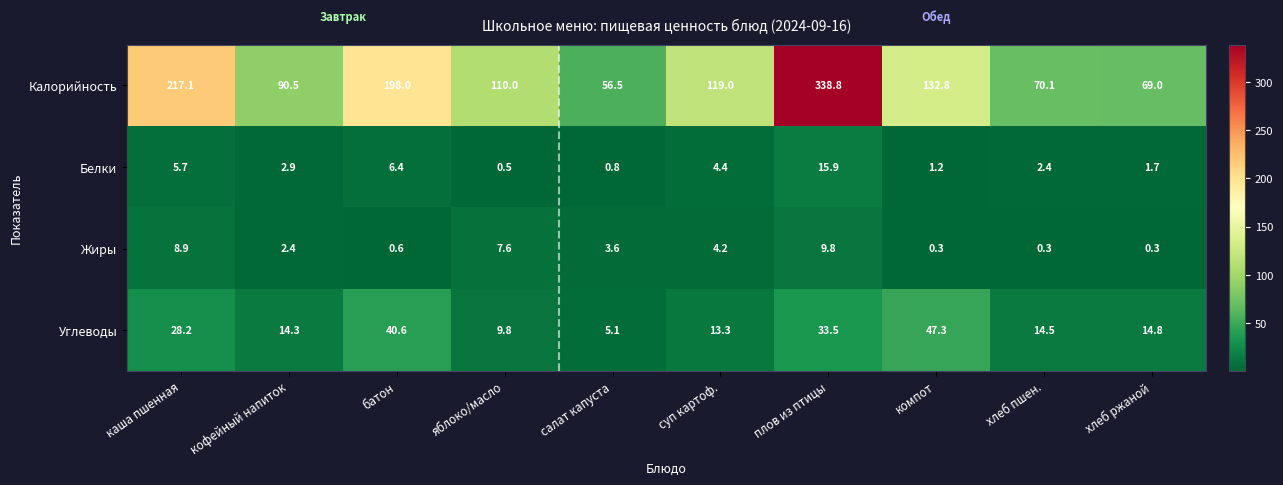

What is the difference between the highest and lowest values at салат капуста?

55.7